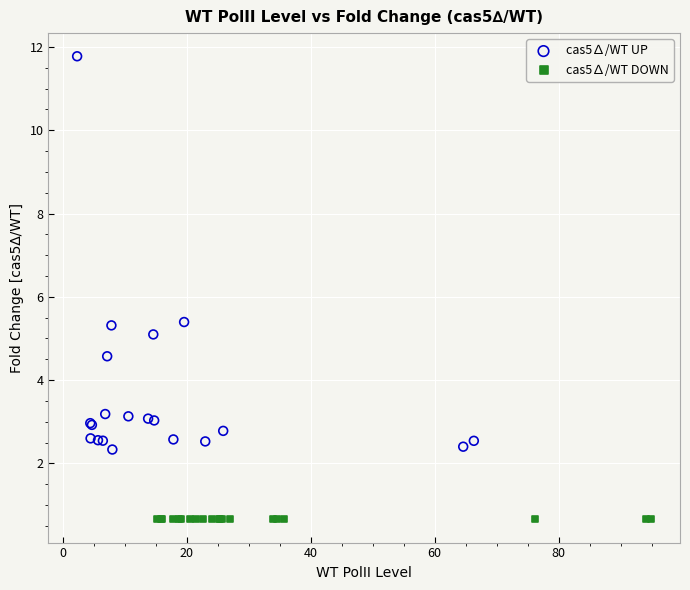

Which series has the widest spread of Y values?

cas5∆/WT UP